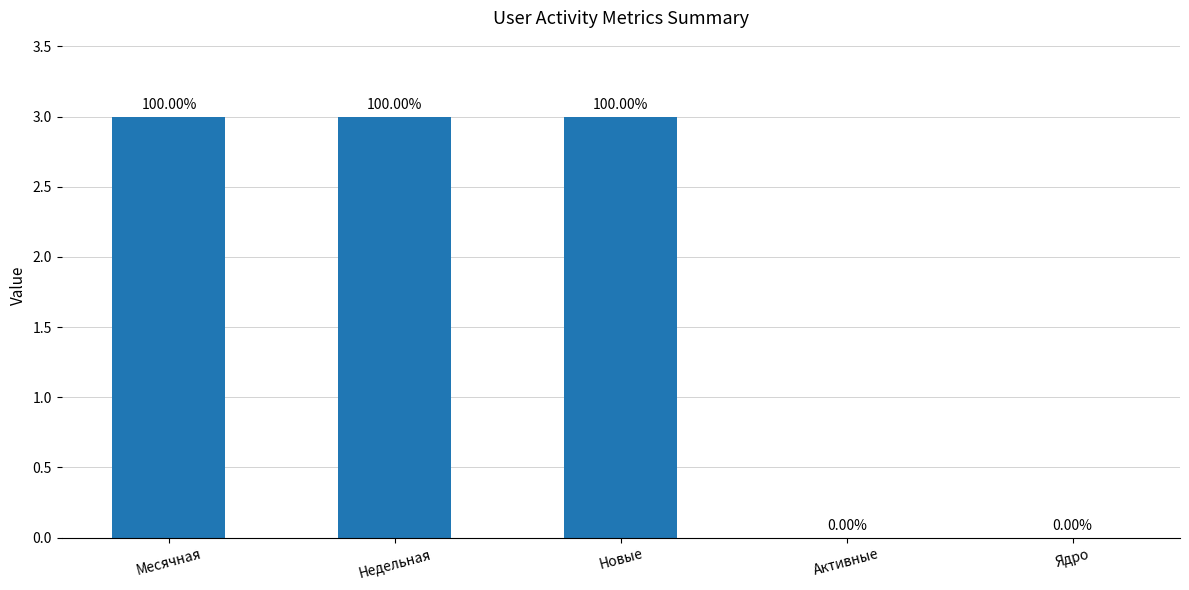

Which category has the highest value across all series?

Месячная